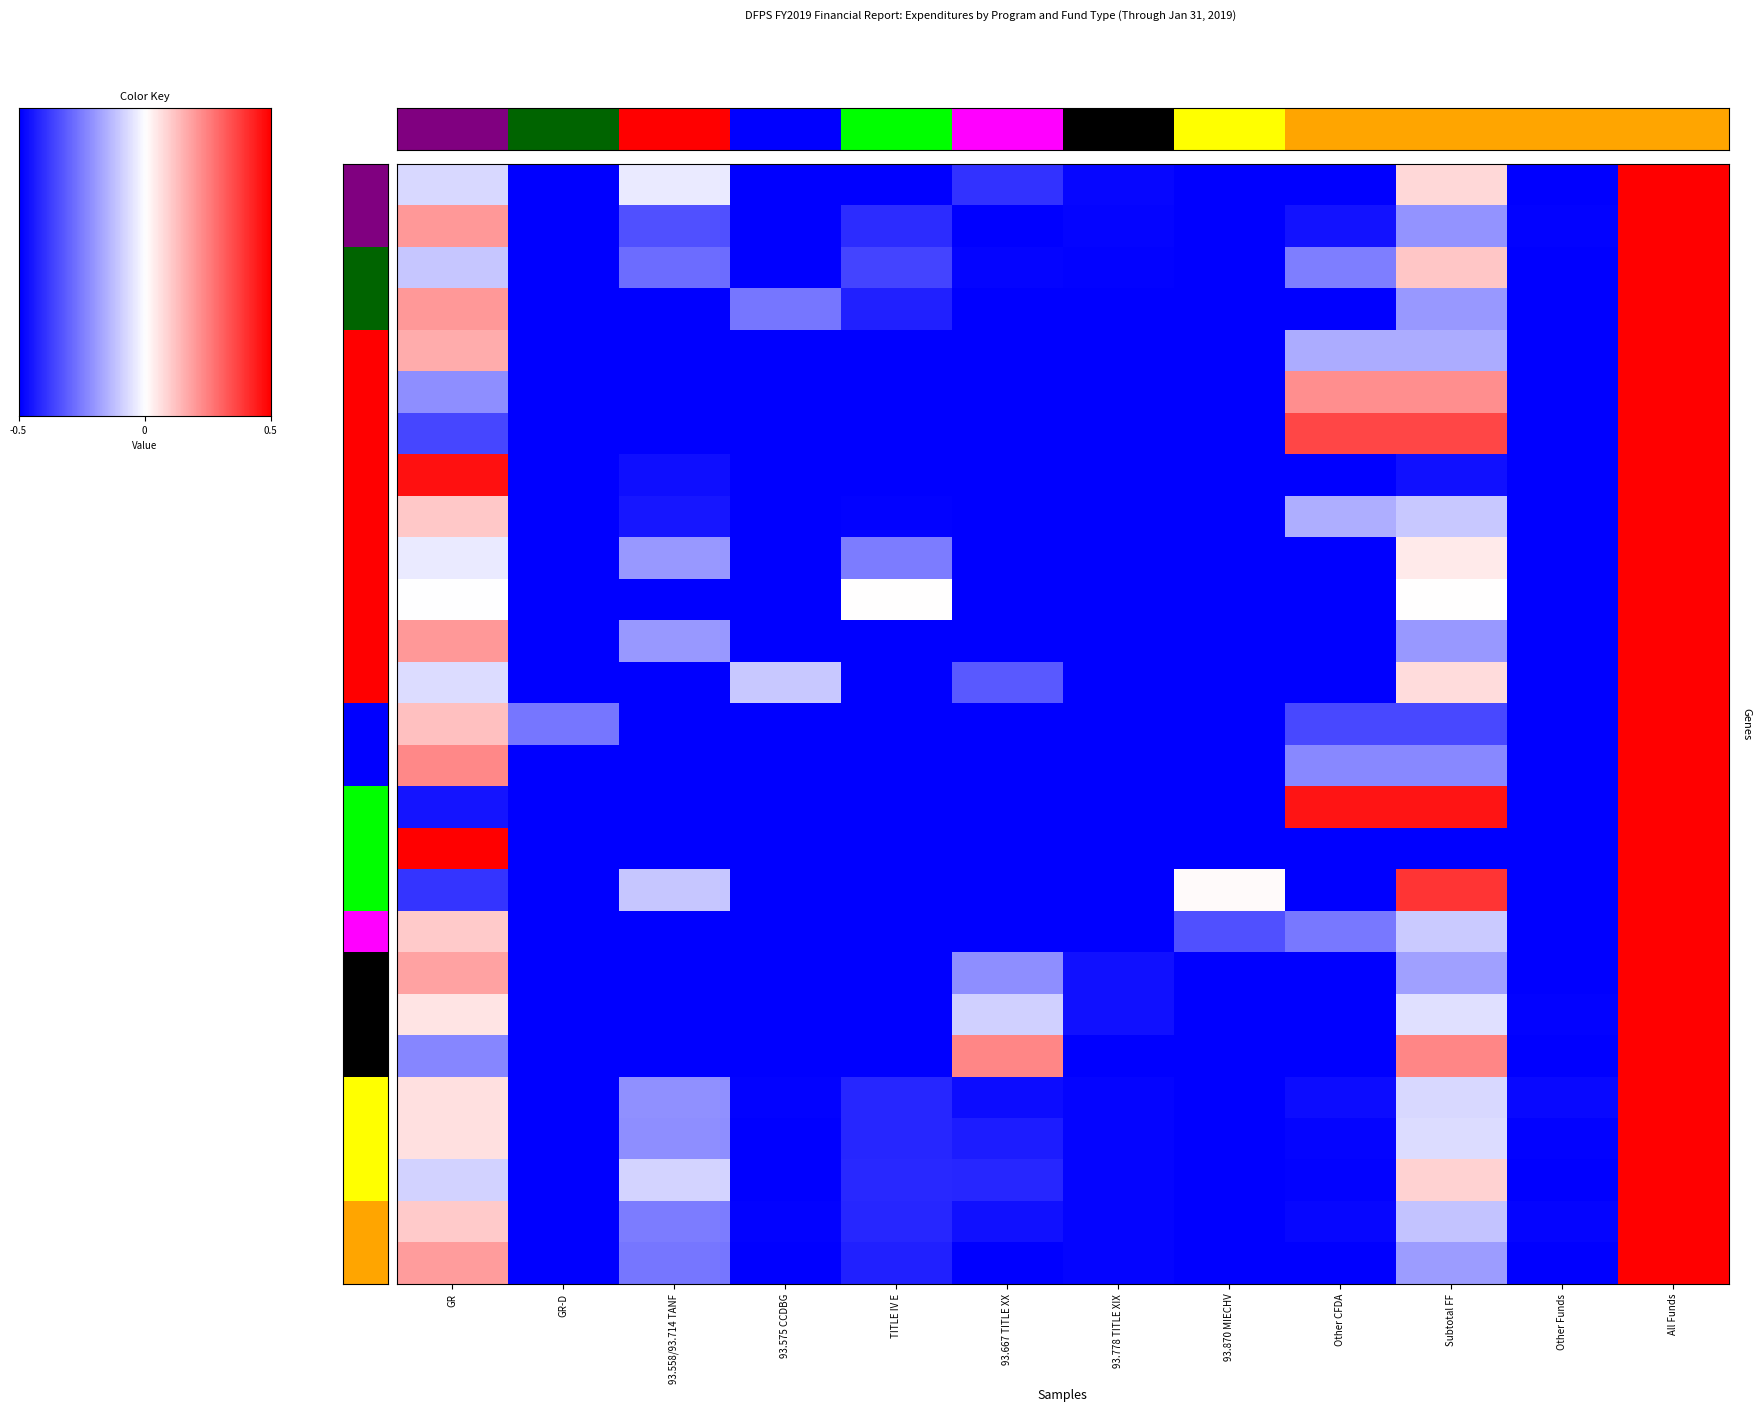

What is the maximum value shown in the chart?

0.5